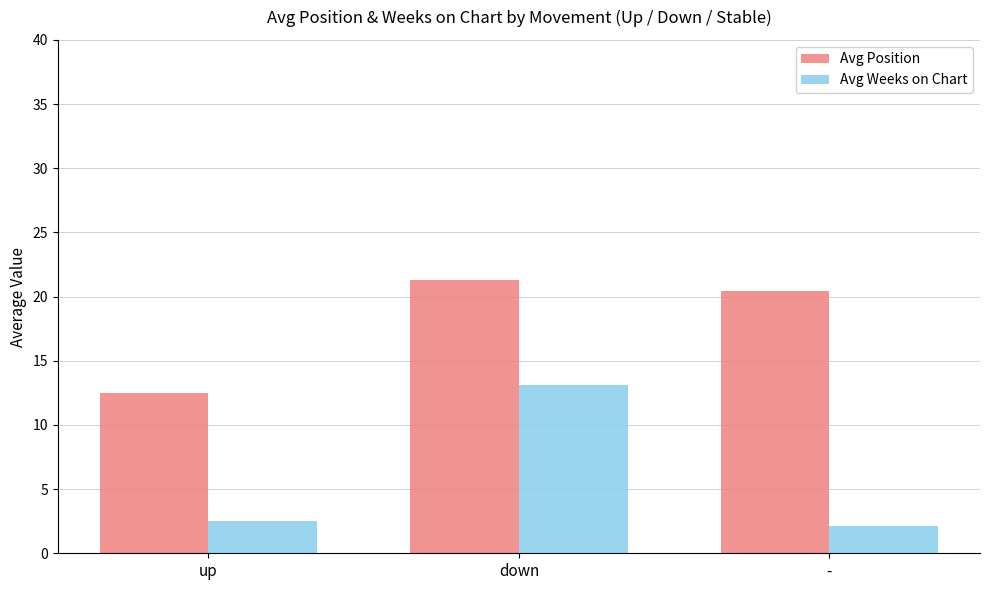

At which category does the chart reach its peak across all series?

down